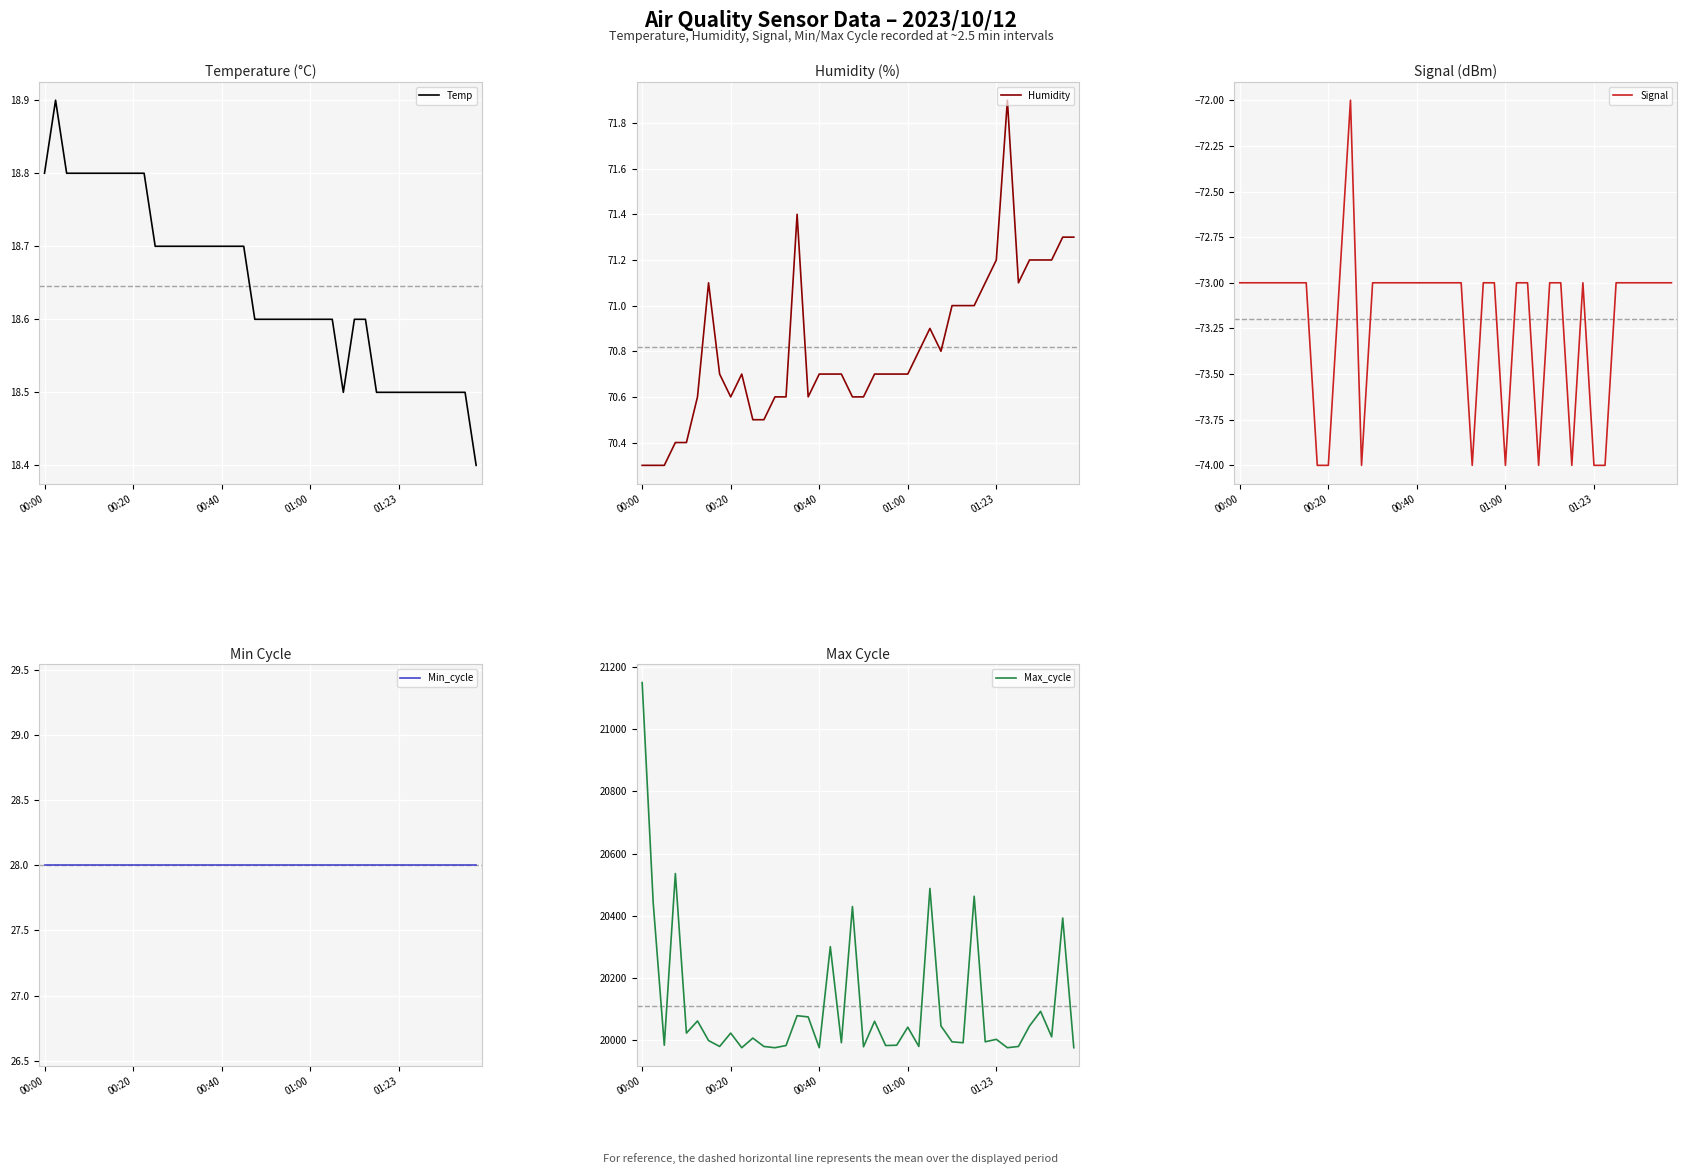

What is the minimum value for Temp?

18.4